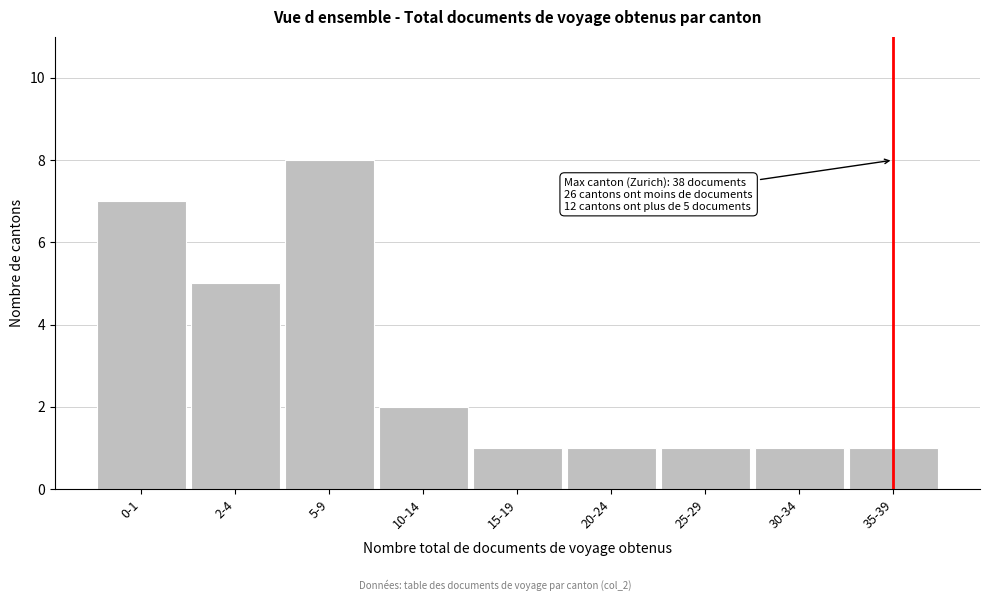

Reading right to left, extract all data points from this chart.

35-39=1	30-34=1	25-29=1	20-24=1	15-19=1	10-14=2	5-9=8	2-4=5	0-1=7